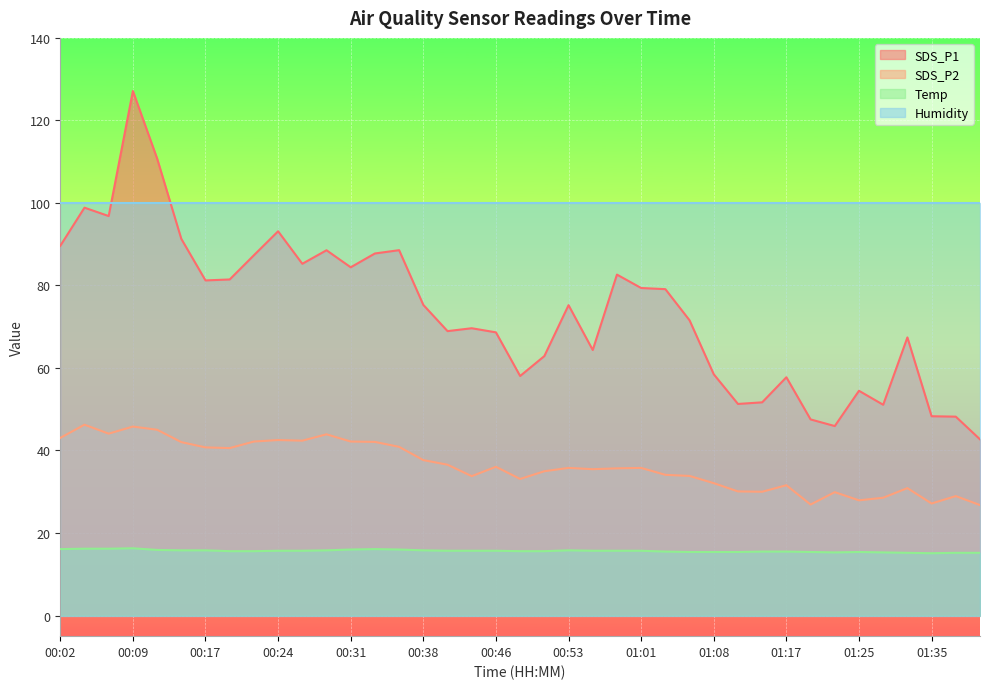

True or false: SDS_P1 and SDS_P2 cross at least once.

False